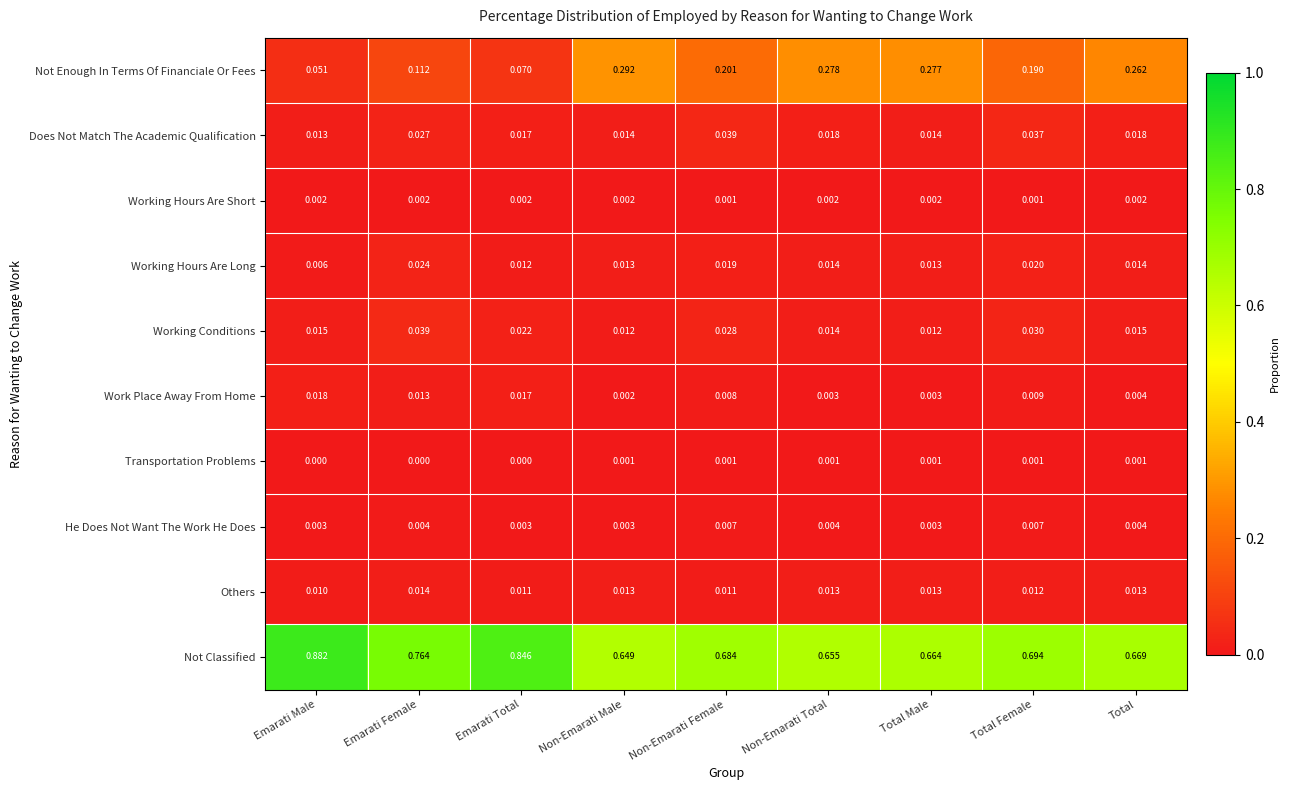

At which label is Working Hours Are Long closest to 0?

Emarati Male